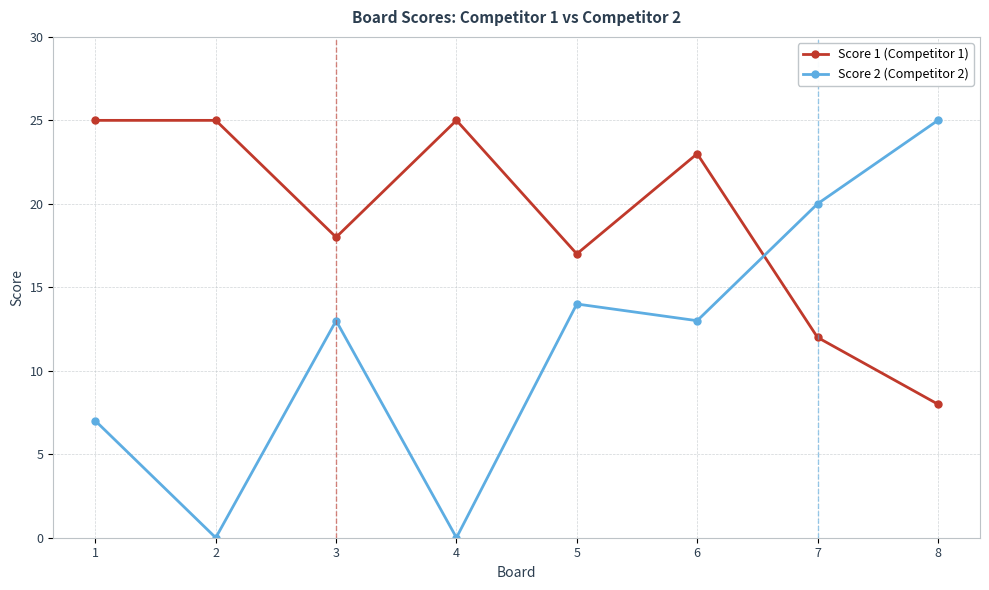

What are all the series names shown in the legend?

Score 1 (Competitor 1), Score 2 (Competitor 2)